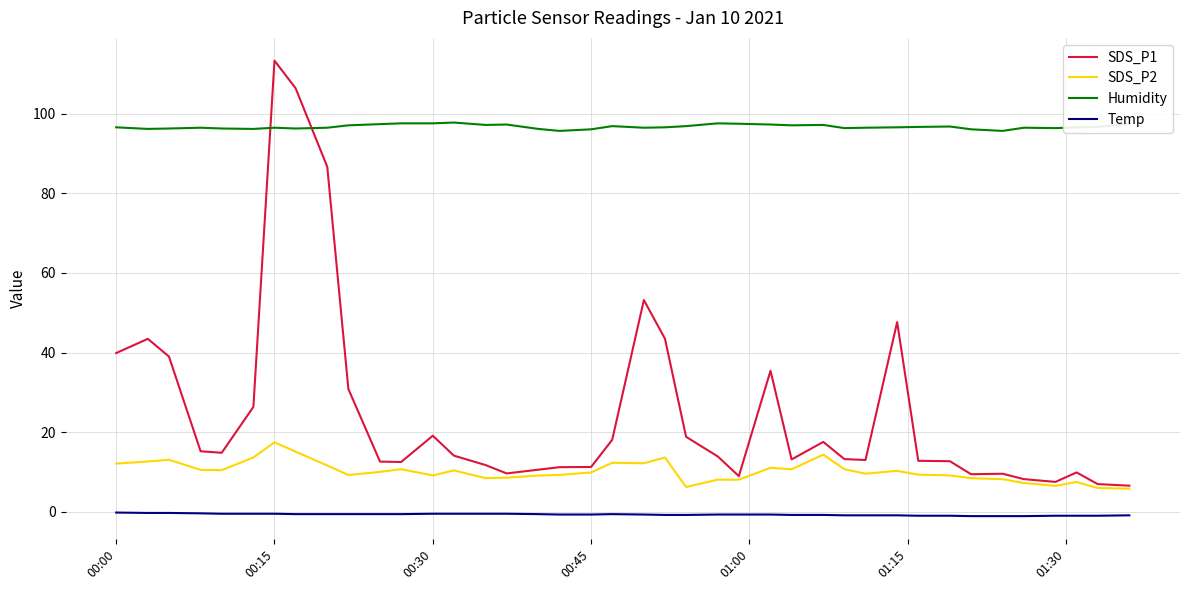

True or false: Temp and Humidity intersect in this chart.

False